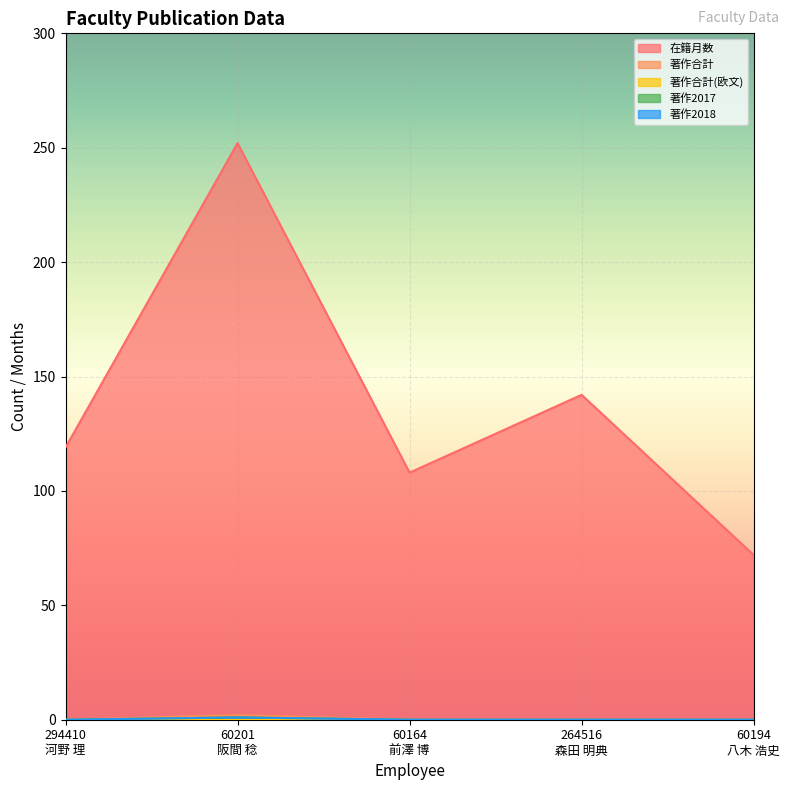

Which has a higher value, 294410
河野 理 or 60164
前澤 博?

294410
河野 理